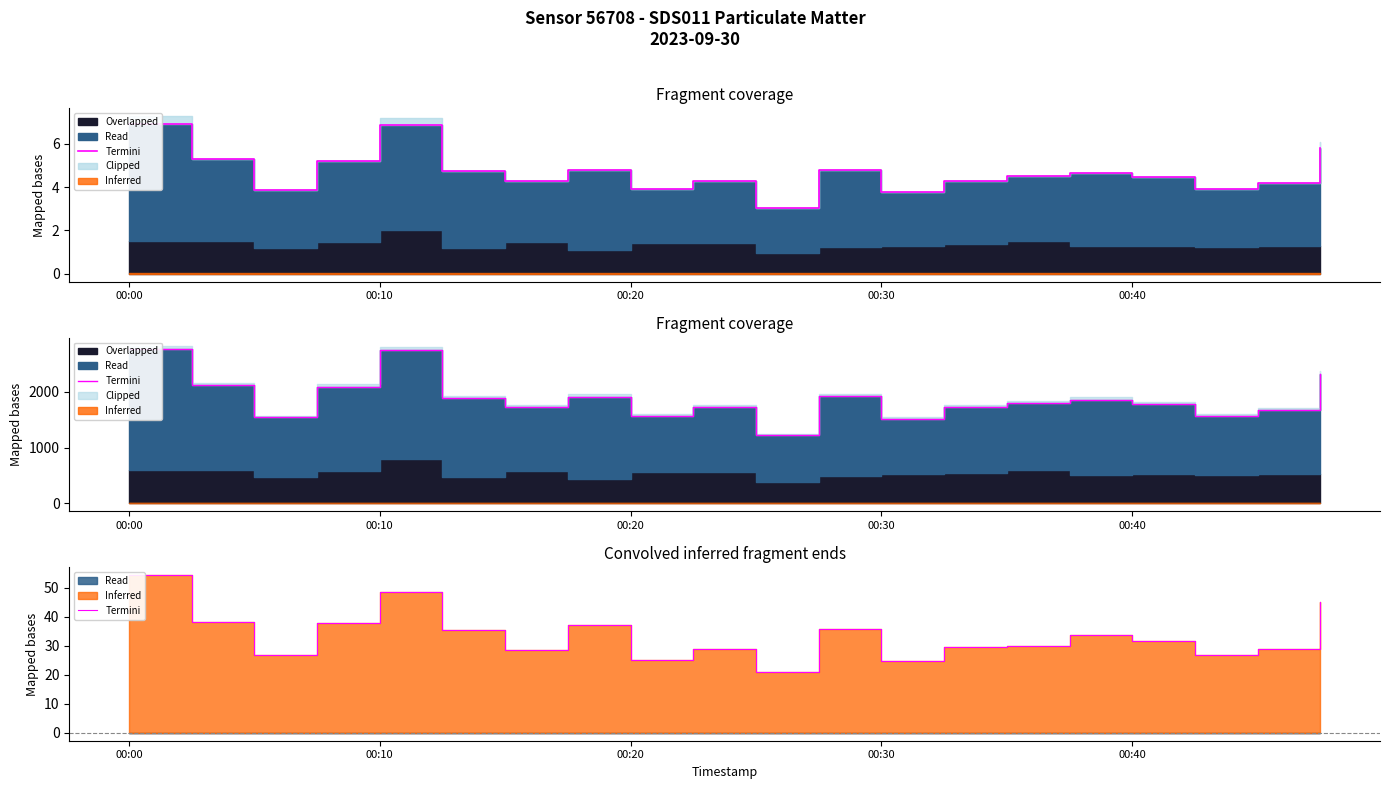

At which label does the data first exceed 31?

00:00